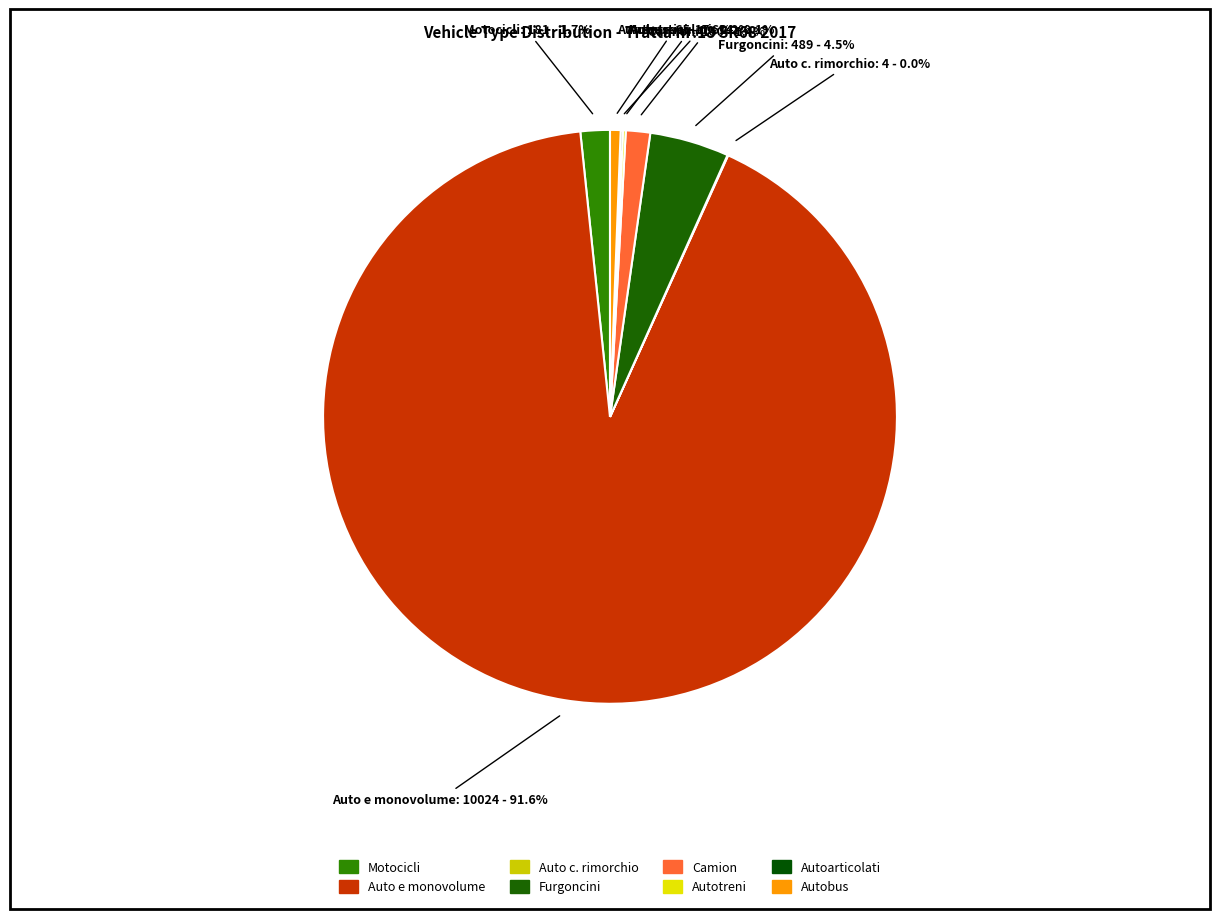

To the nearest percent, what is the difference between the largest and smallest slice percentages?

92%